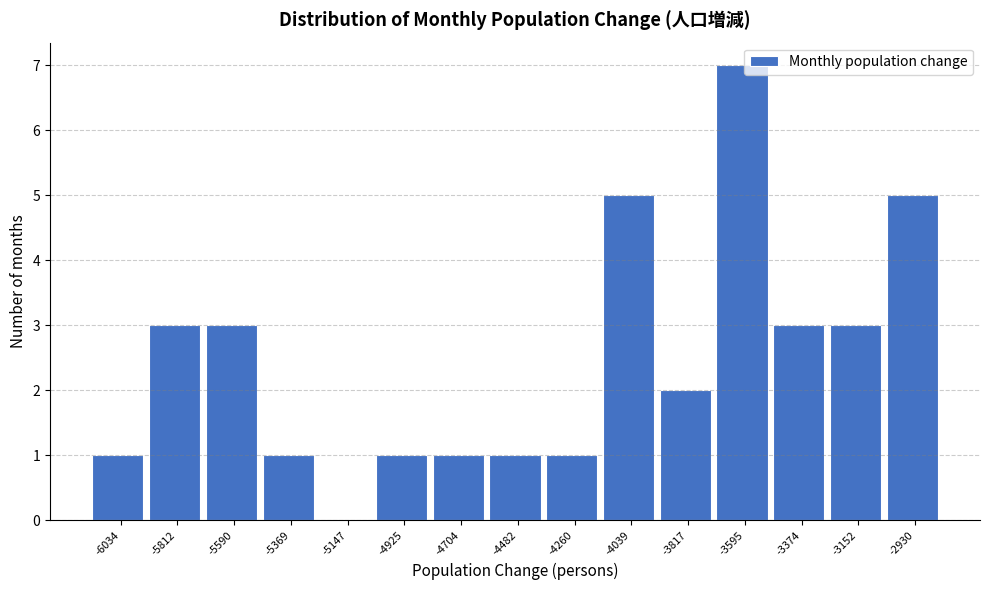

Reading left to right, what are all the values shown in this chart?

-6034=1	-5812=3	-5590=3	-5369=1	-5147=0	-4925=1	-4704=1	-4482=1	-4260=1	-4039=5	-3817=2	-3595=7	-3374=3	-3152=3	-2930=5